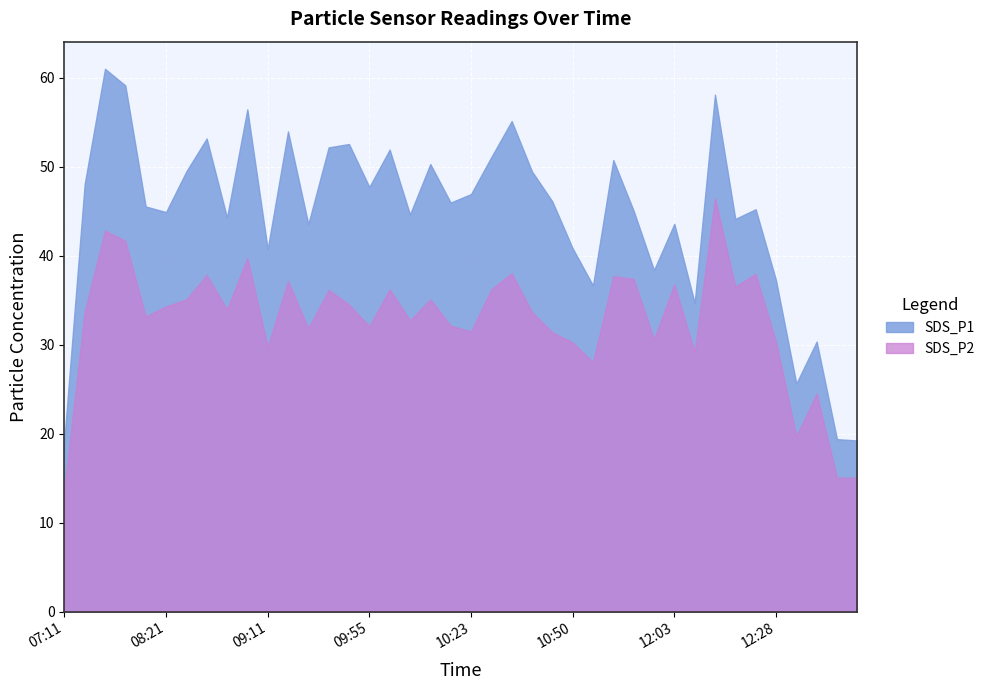

Reading left to right, list all the values displayed in this chart.

SDS_P1: 19.3	48.0	61.0	59.1	45.5	44.9	49.5	53.2	44.3	56.5	40.8	54.0	43.5	52.2	52.5	47.7	51.9	44.6	50.3	46.0	46.9	51.1	55.1	49.5	46.1	40.8	36.6	50.8	45.0	38.4	43.6	34.7	58.1	44.1	45.2	37.2	25.6	30.4	19.4	19.2
SDS_P2: 13.7	33.7	42.8	41.6	33.2	34.3	35.1	37.8	34.0	39.8	29.8	37.1	31.8	36.1	34.5	32.1	36.2	32.7	35.1	32.1	31.5	36.2	38.0	33.7	31.4	30.2	28.0	37.7	37.4	30.6	36.8	29.2	46.5	36.5	38.0	30.3	19.7	24.5	15.1	15.1